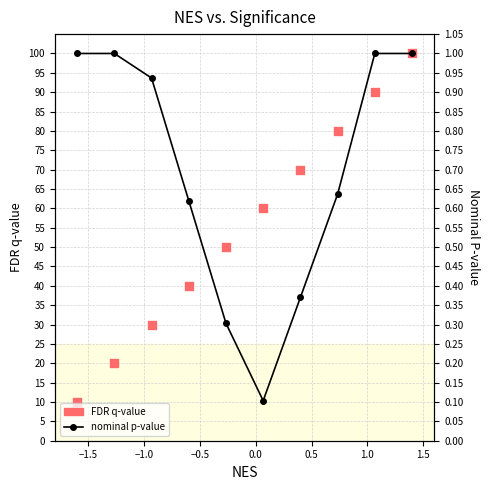

Which series contains the lowest Y value?

nominal p-value